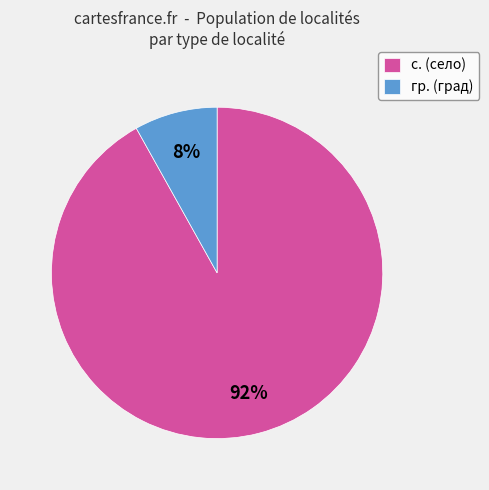

Which category has the smallest portion of the pie?

гр.